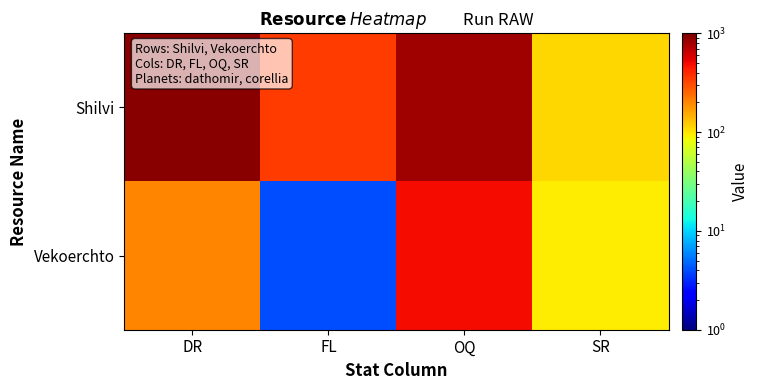

How many distinct data groups are displayed?

2